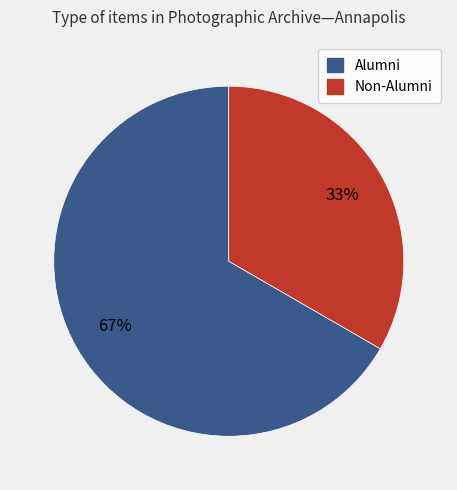

Is there a majority slice in this chart?

Yes